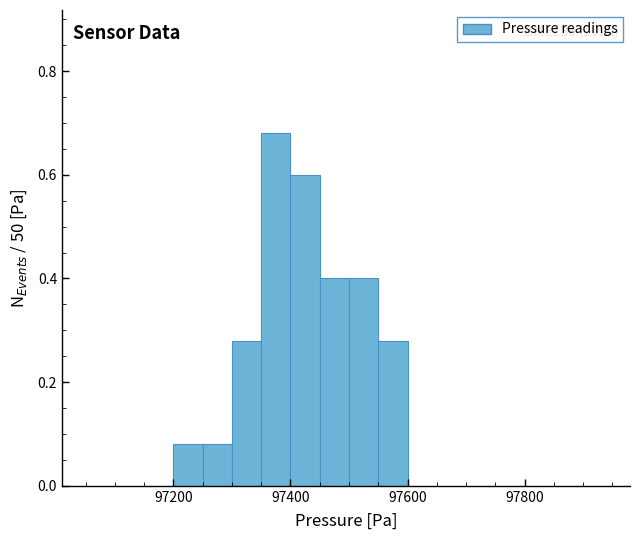

Around what value on the x-axis is the tallest bar? Give the approximate position of its centre, as read against the axis.

97380